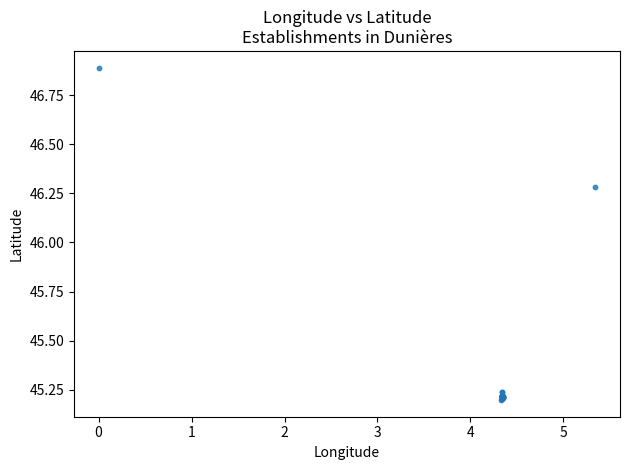

What Y value in the scatter plot is closest to 46?

46.3